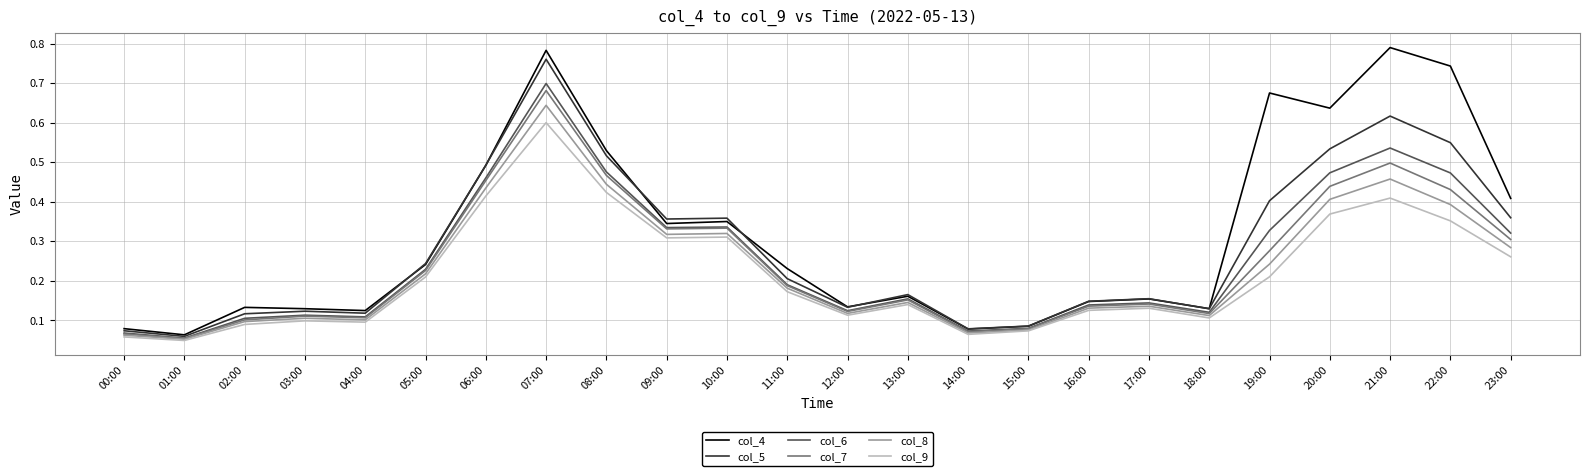

What are all the series names shown in the legend?

col_4, col_5, col_6, col_7, col_8, col_9